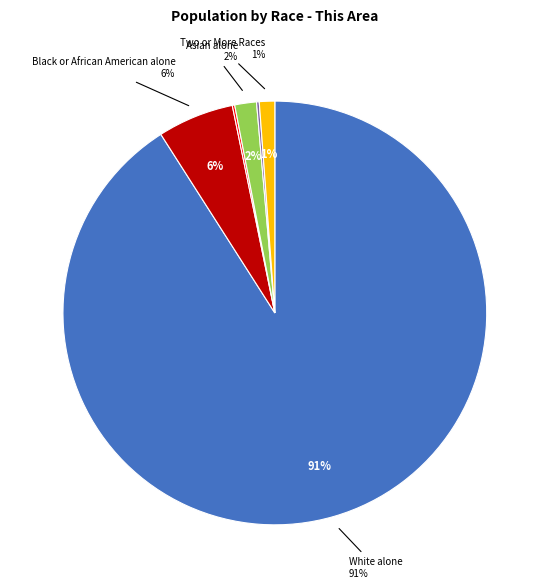

What is the total percentage of White alone and Asian alone?

92.6%